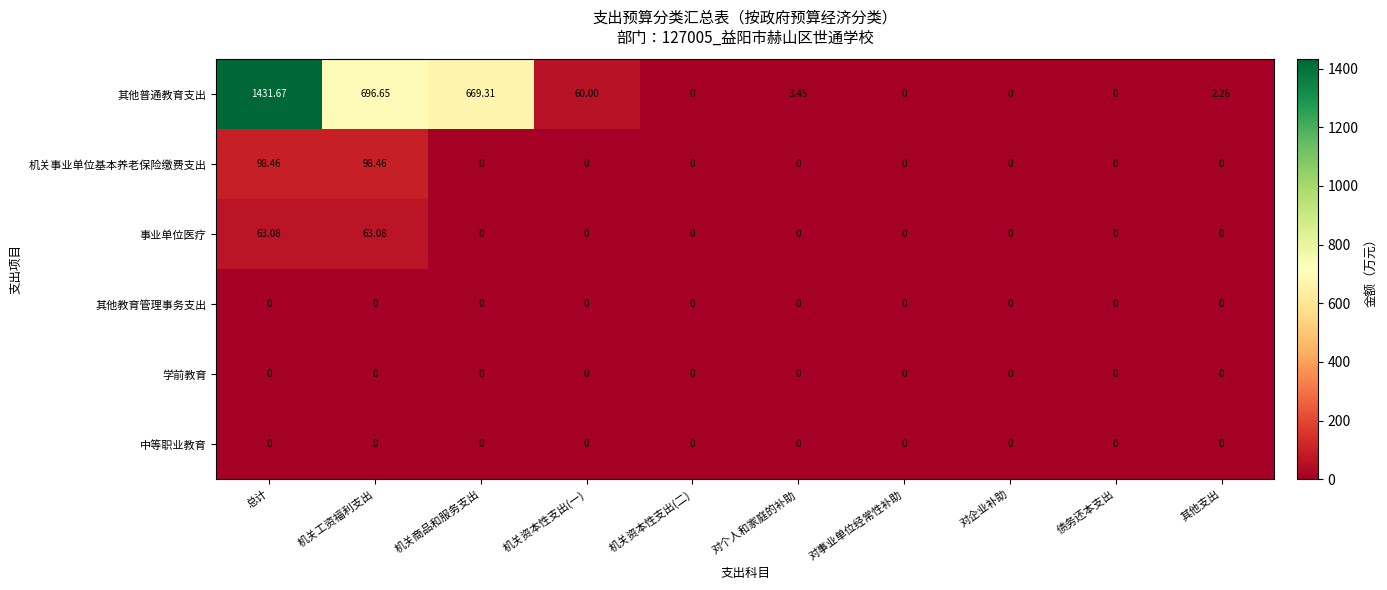

At which category is the sum across all series the highest?

总计